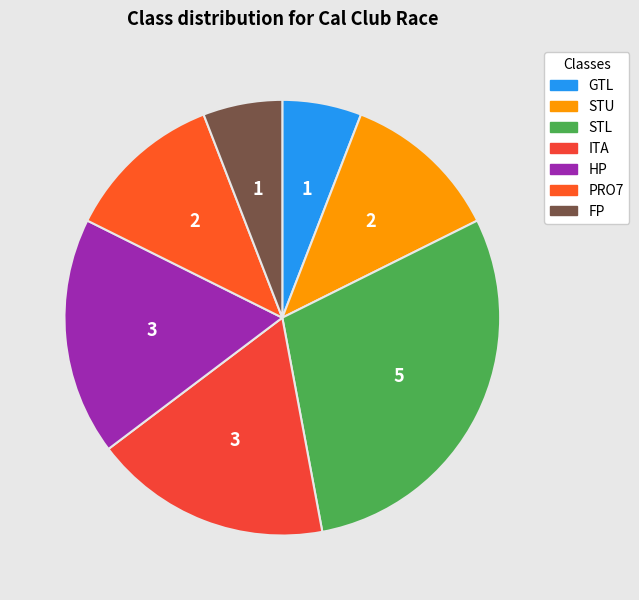

To the nearest percent, what is the average slice percentage?

14%